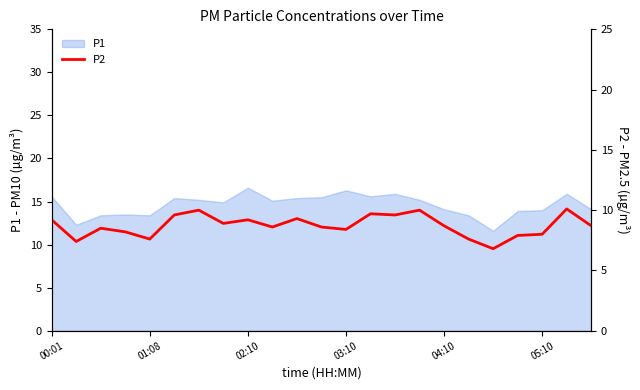

What is the minimum value for P1?

11.6